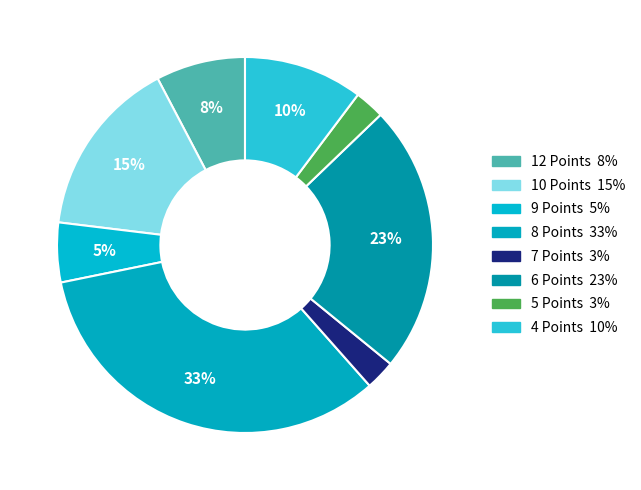

Count the number of slices in the pie.

8